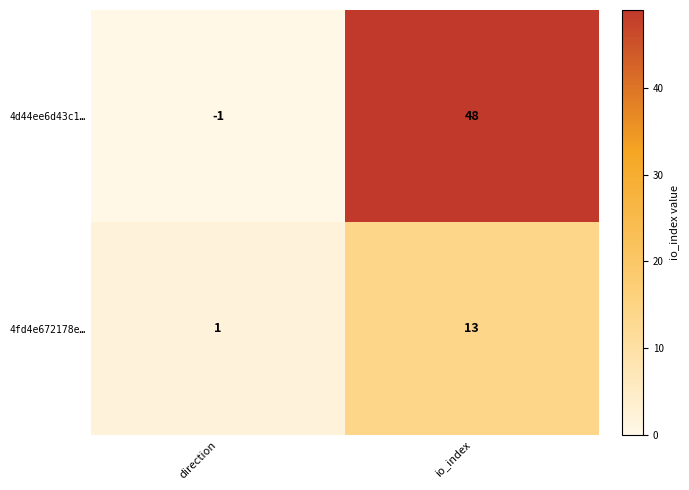

The value of 4fd4e672178e… at io_index is 13. True or false?

True